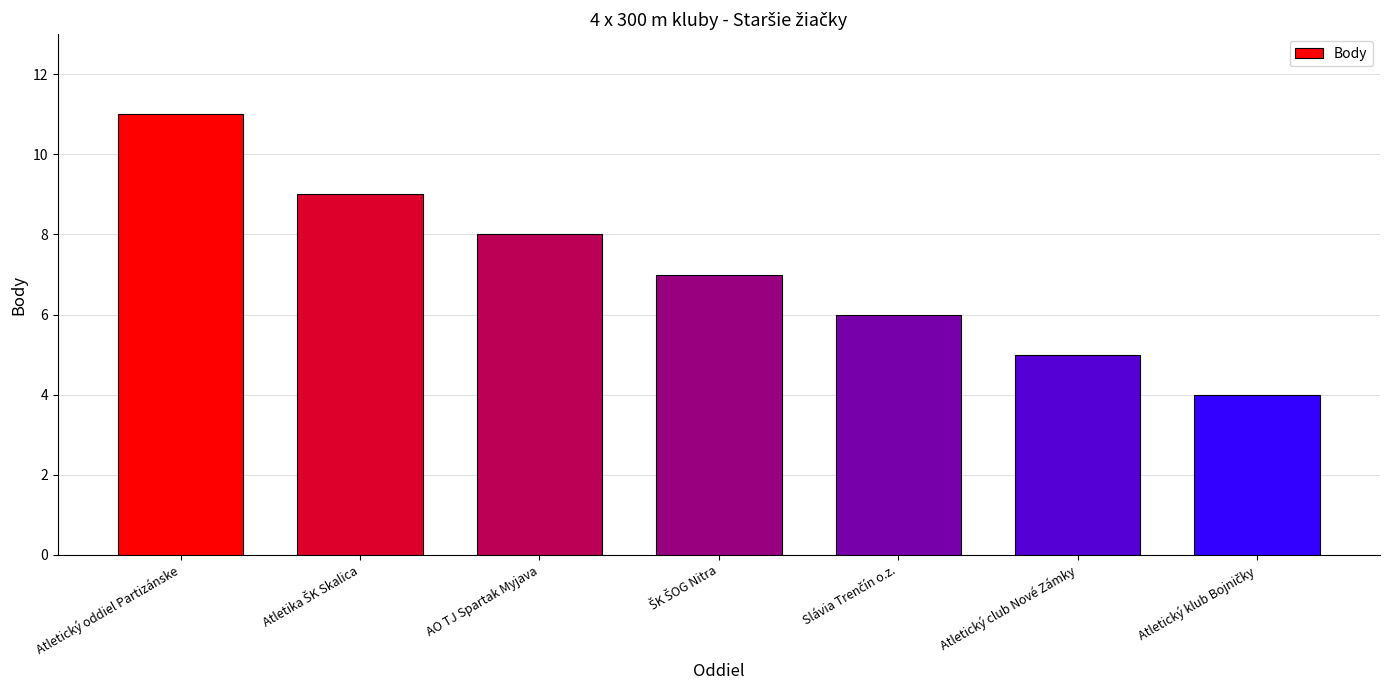

What is the difference between the second highest and second lowest values?

4